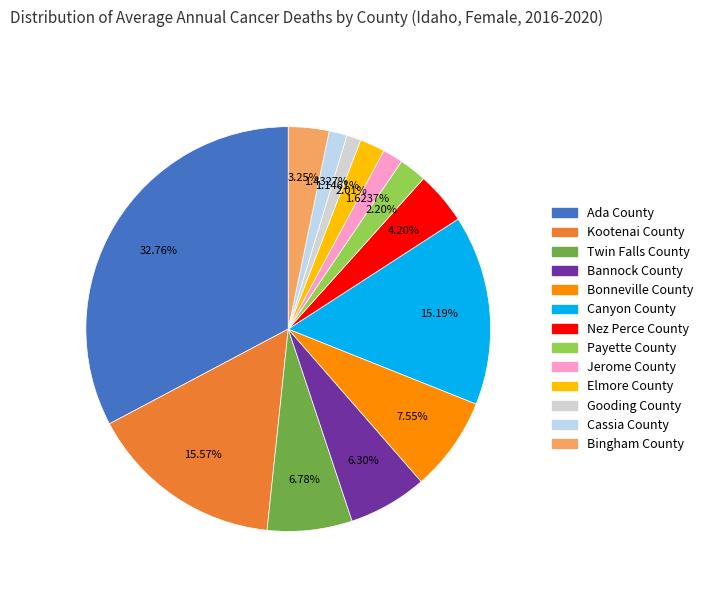

What percentage is the Elmore County slice, to the nearest percent?

2%